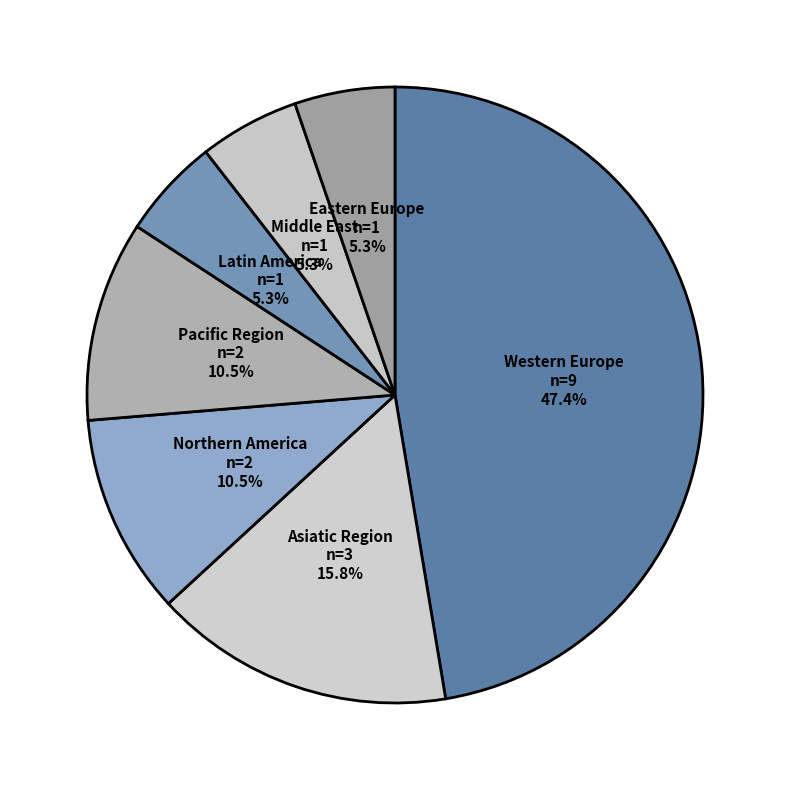

What percentage do Eastern Europe and Western Europe together represent?

52.6%